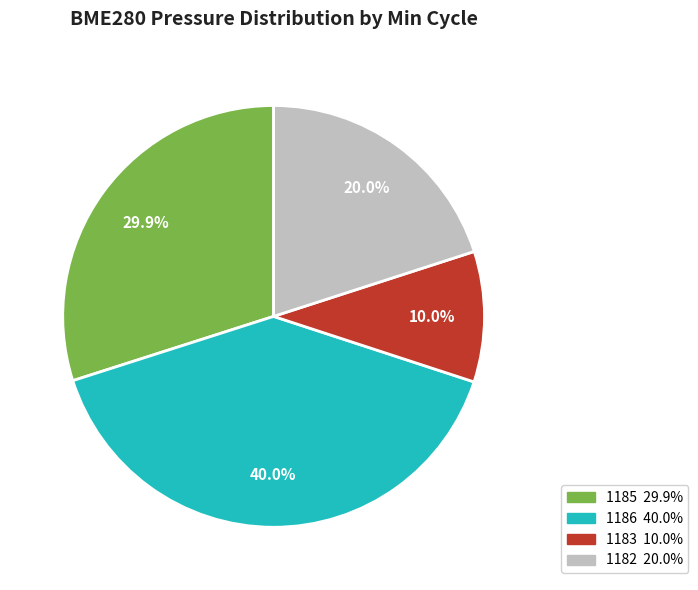

Count the number of slices in the pie.

4